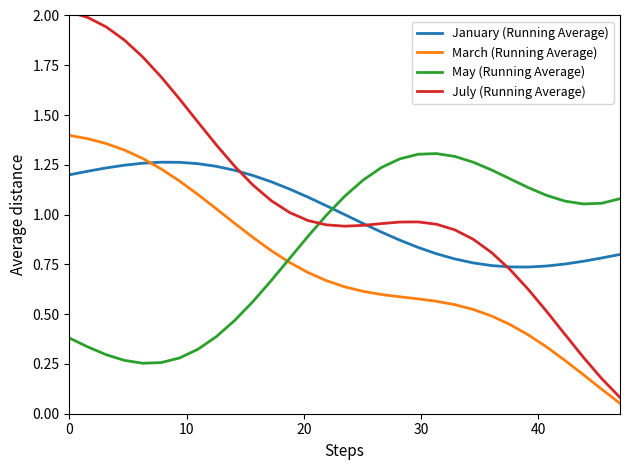

After their last crossing, which series has the higher values: May (Running Average) or March (Running Average)?

May (Running Average)